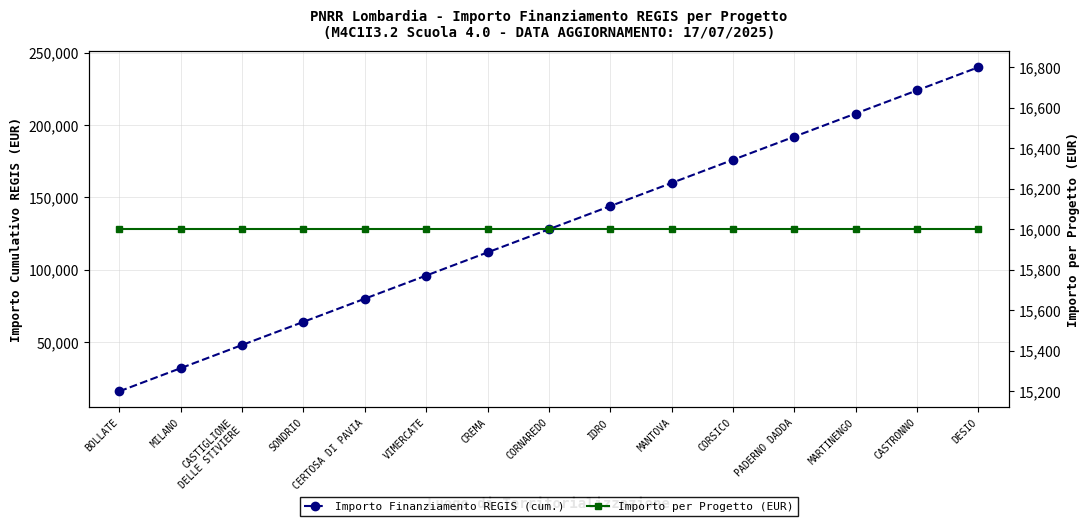

True or false: Importo Finanziamento REGIS (cum.) and Importo per Progetto (EUR) cross at least once.

False